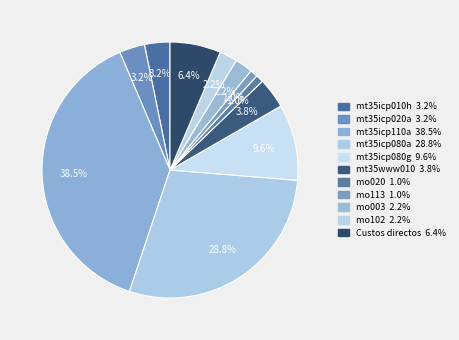

Does any single category account for the majority?

No